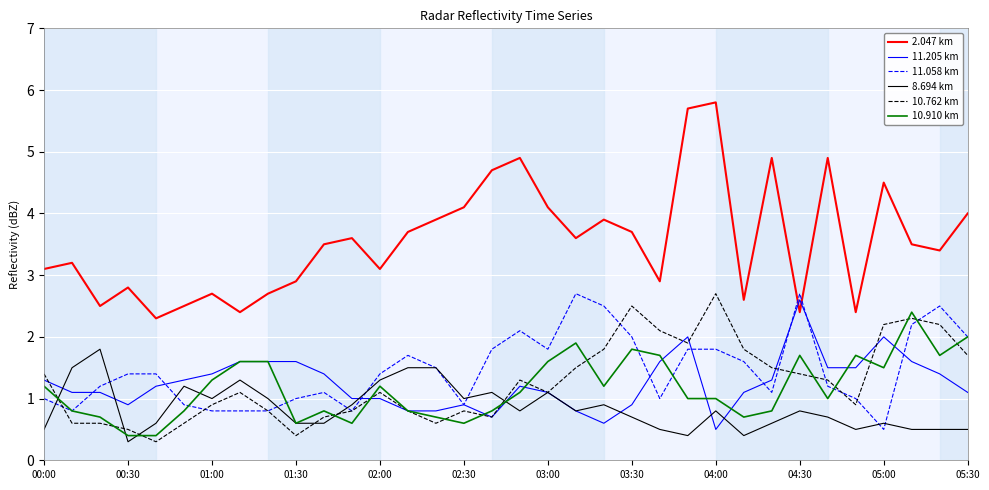

What are all the series names shown in the legend?

2.047 km, 11.205 km, 11.058 km, 8.694 km, 10.762 km, 10.910 km